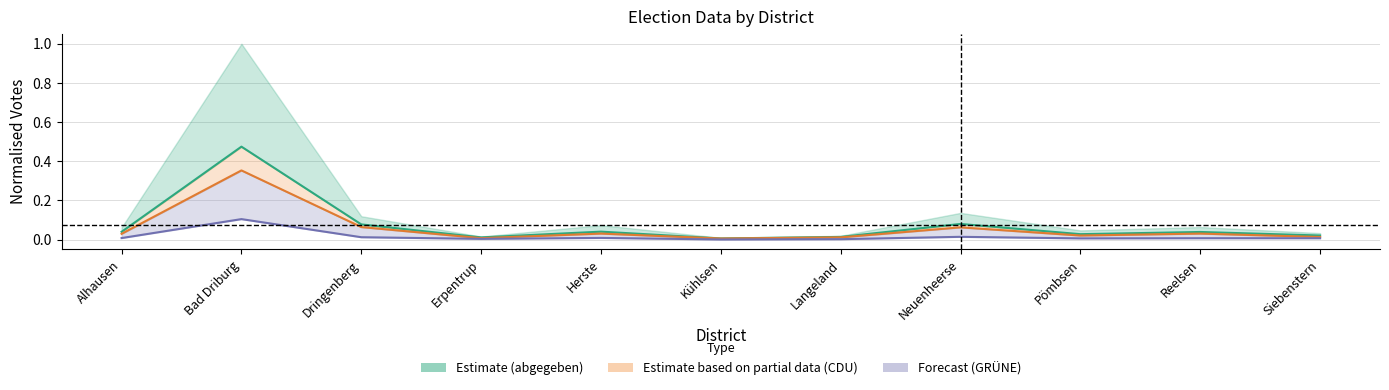

Which category has the highest value in the GRÜNE series?

Bad Driburg